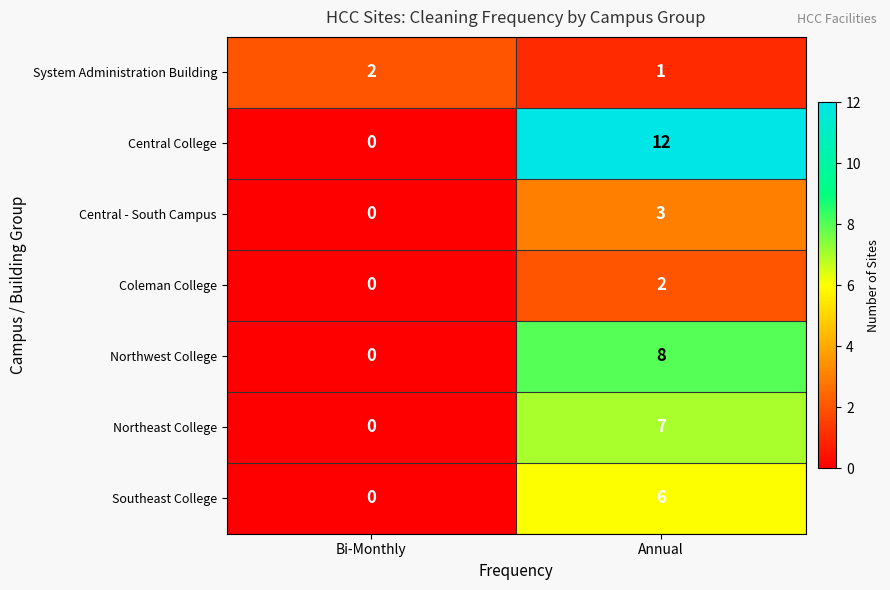

Rank the categories by Southeast College value from highest to lowest.

Annual, Bi-Monthly